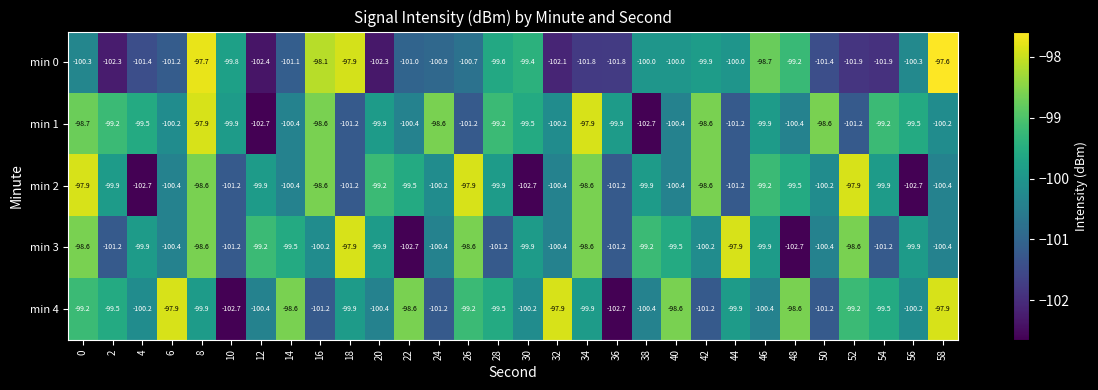

At which category is the sum across all series the highest?

8